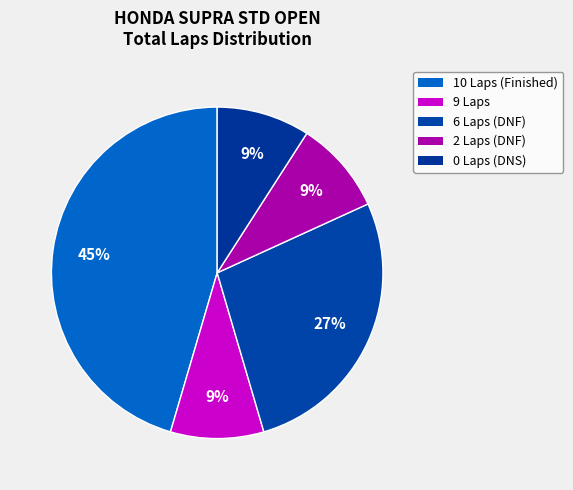

Count the number of slices in the pie.

5